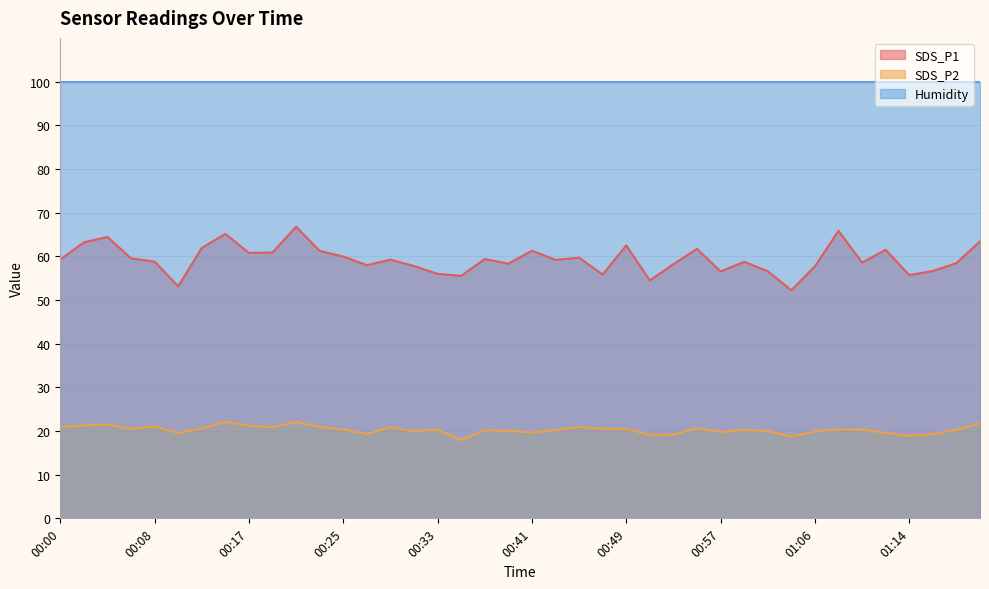

What is the average value of the SDS_P1 series?

59.3